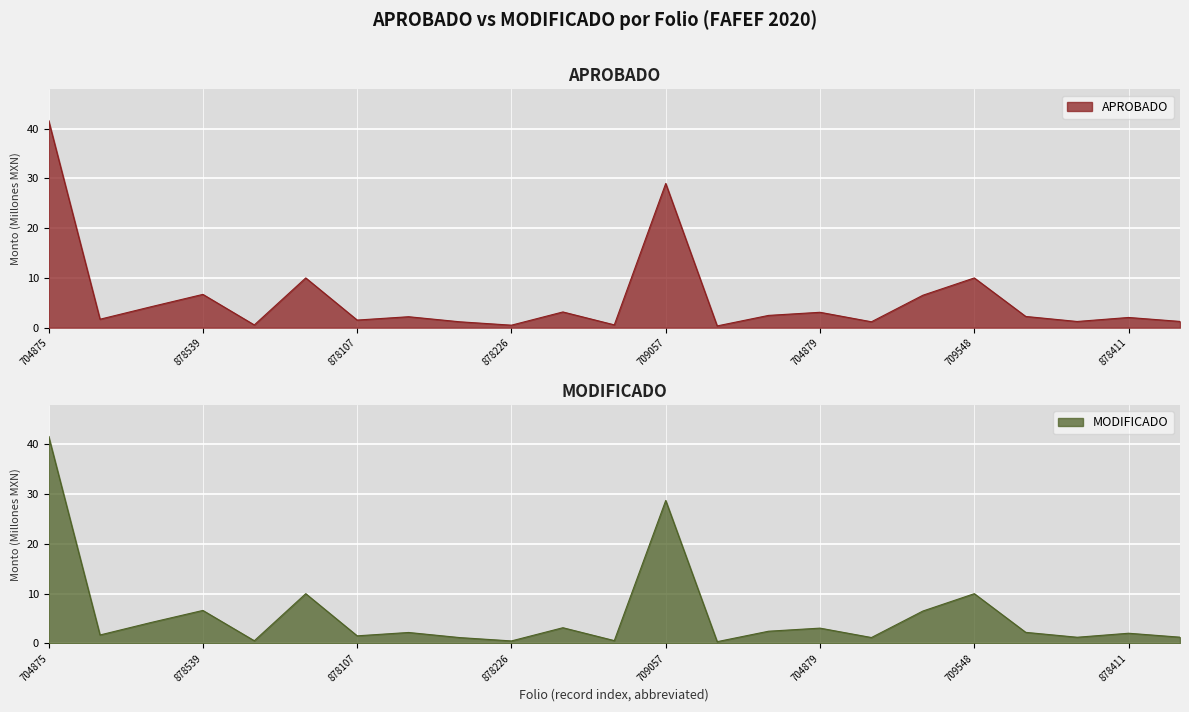

What is the average value of the MODIFICADO series?

5.8